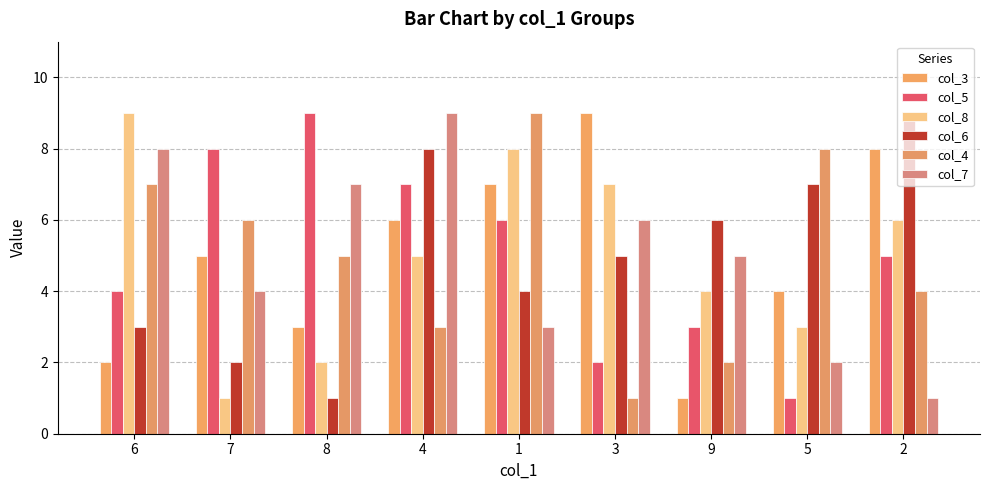

Reading right to left, list all the values displayed in this chart.

col_3: 8	4	1	9	7	6	3	5	2
col_5: 5	1	3	2	6	7	9	8	4
col_8: 6	3	4	7	8	5	2	1	9
col_6: 9	7	6	5	4	8	1	2	3
col_4: 4	8	2	1	9	3	5	6	7
col_7: 1	2	5	6	3	9	7	4	8